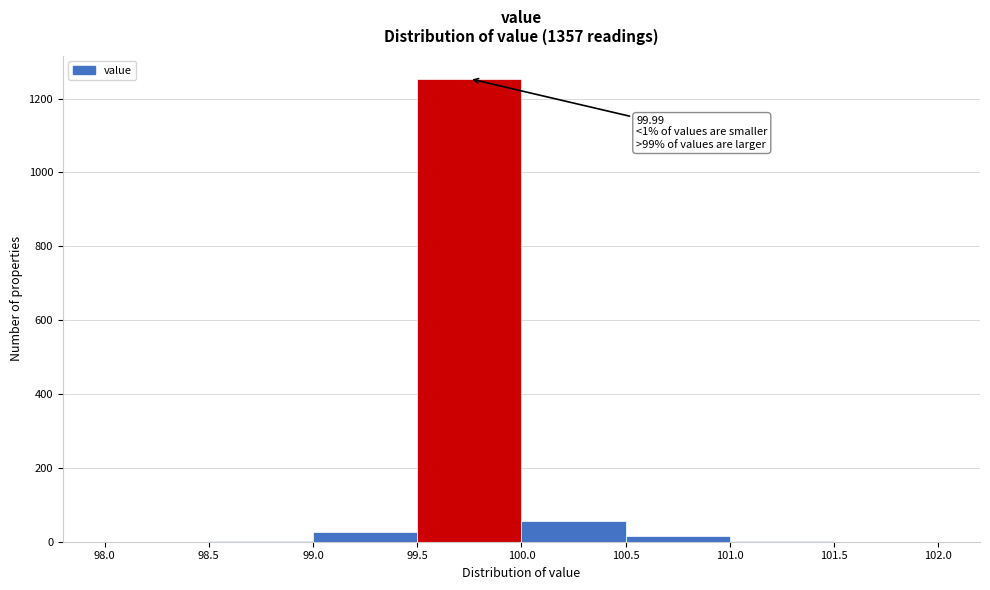

Over which range of the x-axis is the bar tallest?

99.5 to 100.0